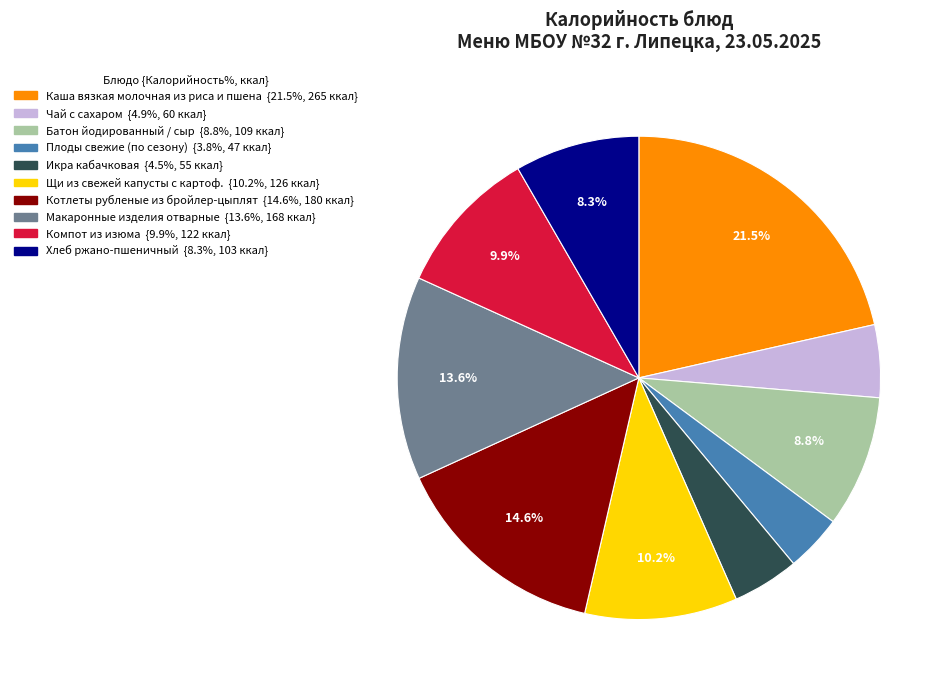

Which slice is the largest?

Каша вязкая молочная из риса и пшена